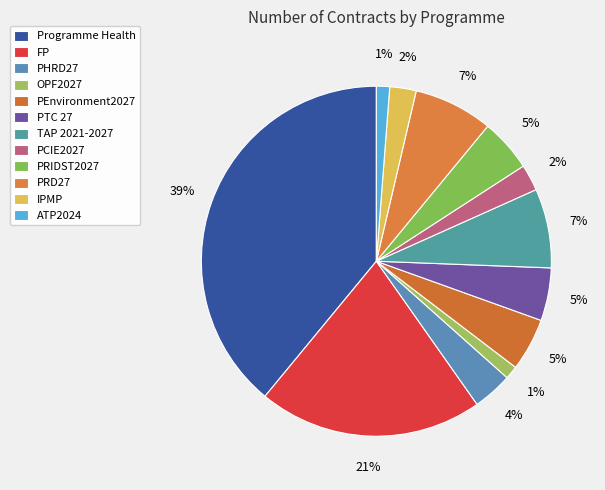

How many segments does this pie chart have?

12